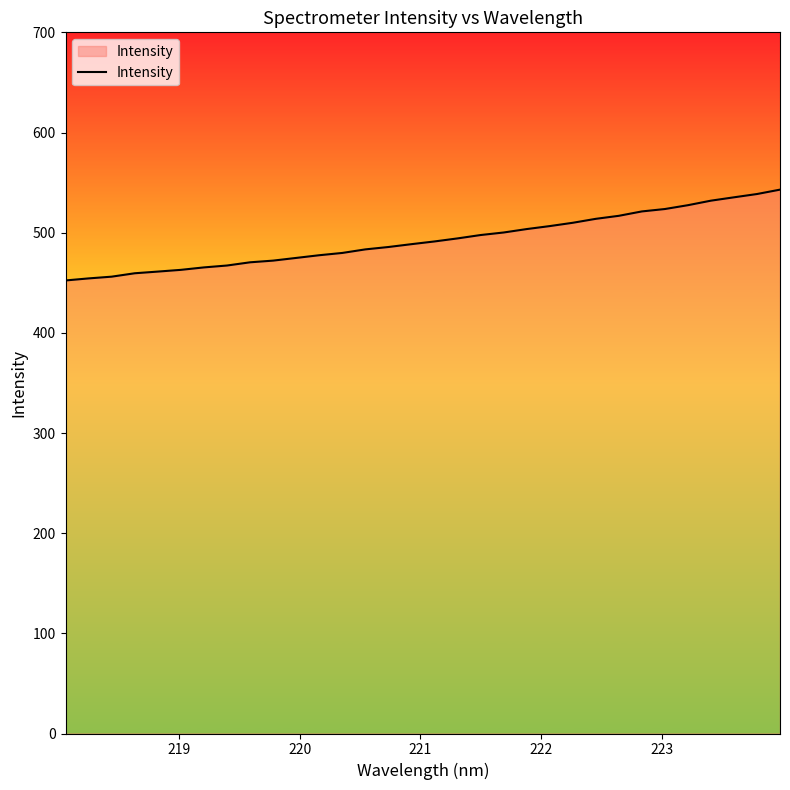

What is the difference between the maximum and minimum values?

90.7